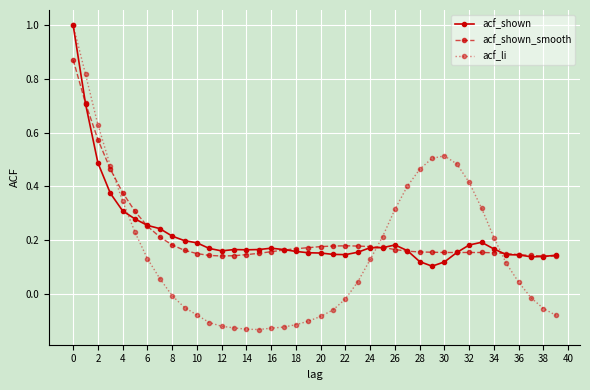

How many negative values does the acf_li series have?

18